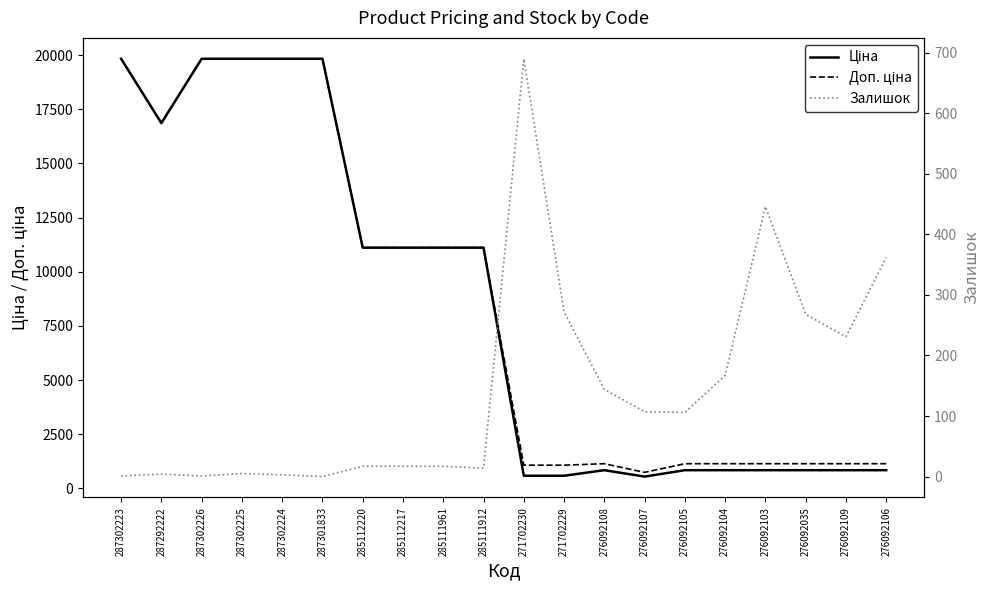

Which category has the highest value in the Залишок series?

271702230